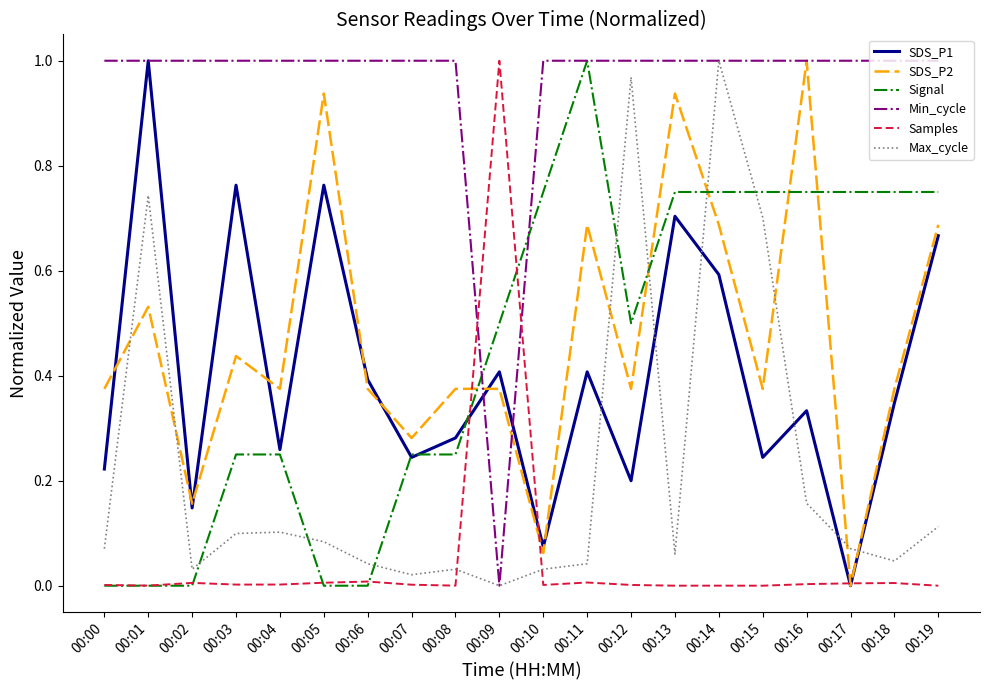

At how many categories does at least one series exceed 0?

20